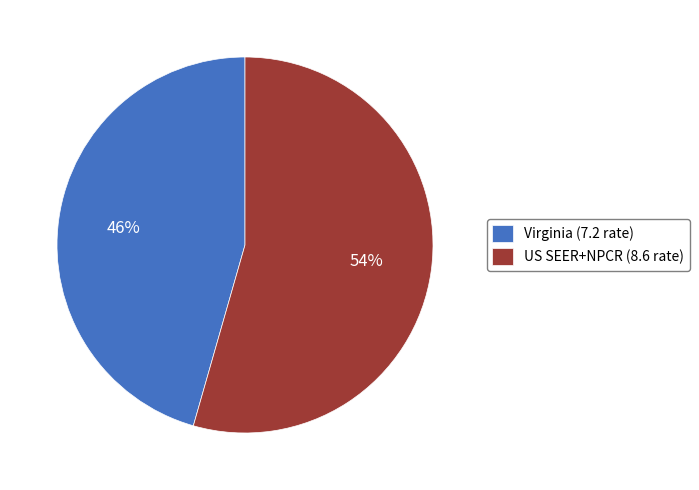

How many slices are in this pie chart?

2